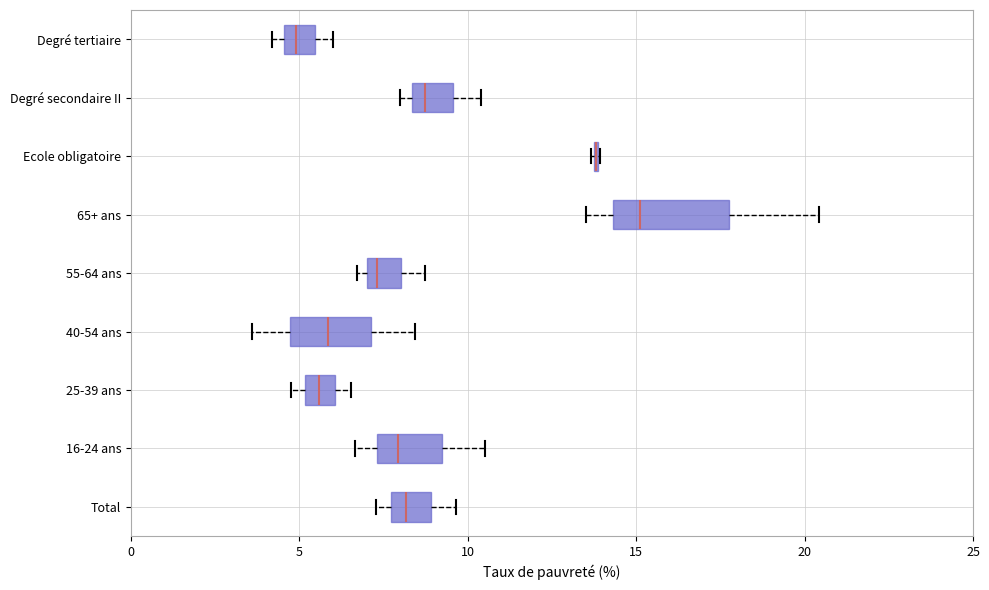

Which box is the widest, from its left edge to its right edge?

65+ ans